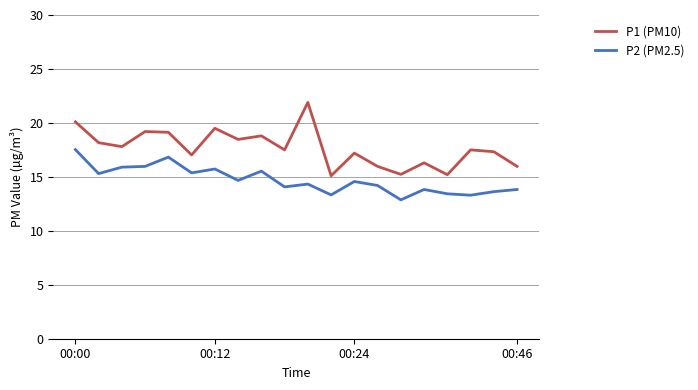

What is the value of the P1 (PM10) point at the 18th from the left?

17.5